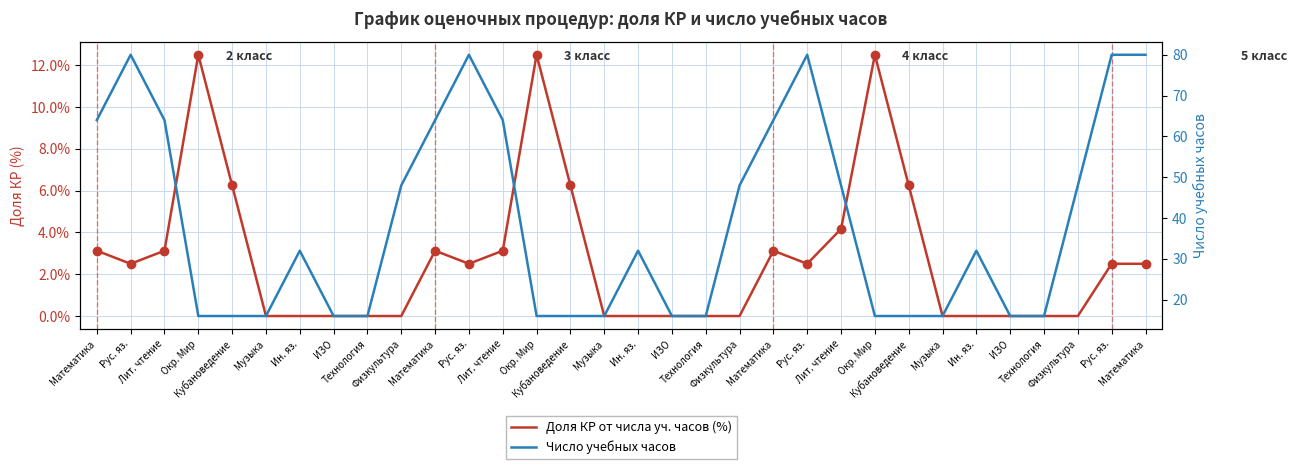

How many distinct data groups are displayed?

2